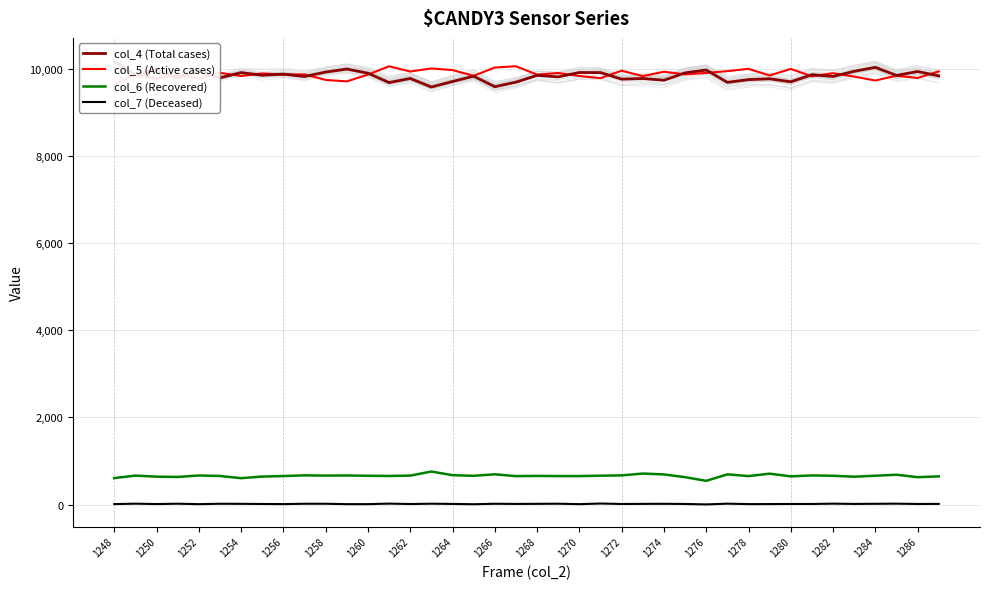

What value does the col_6 (Recovered) series have at 1248?

608